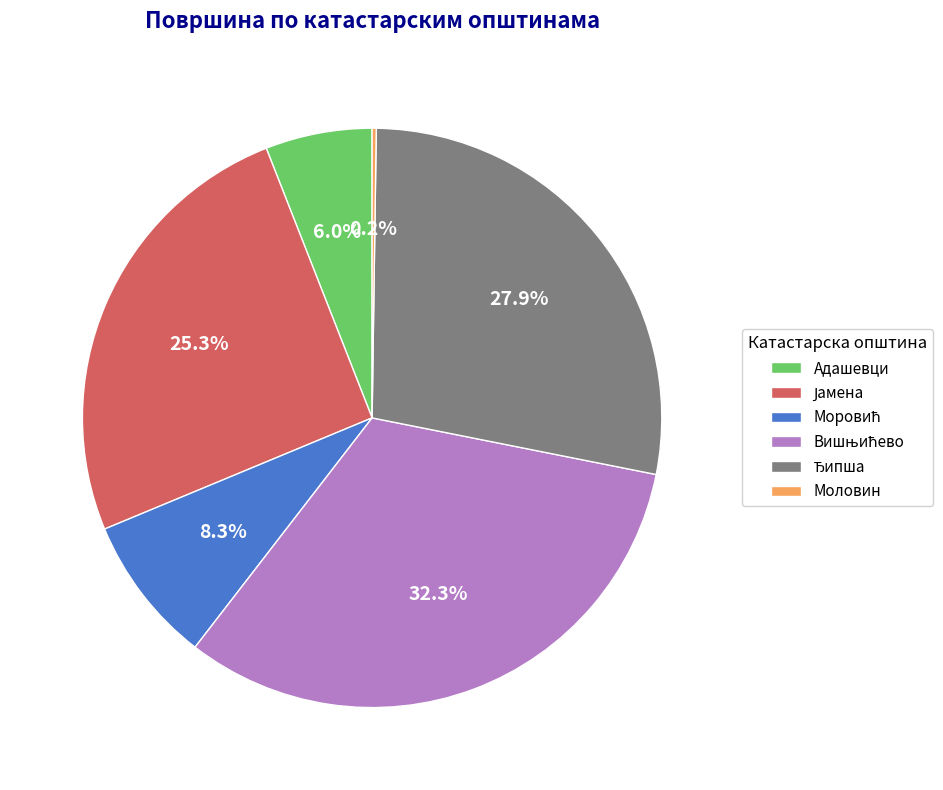

What portion of the pie excludes Адашевци?

94.0%